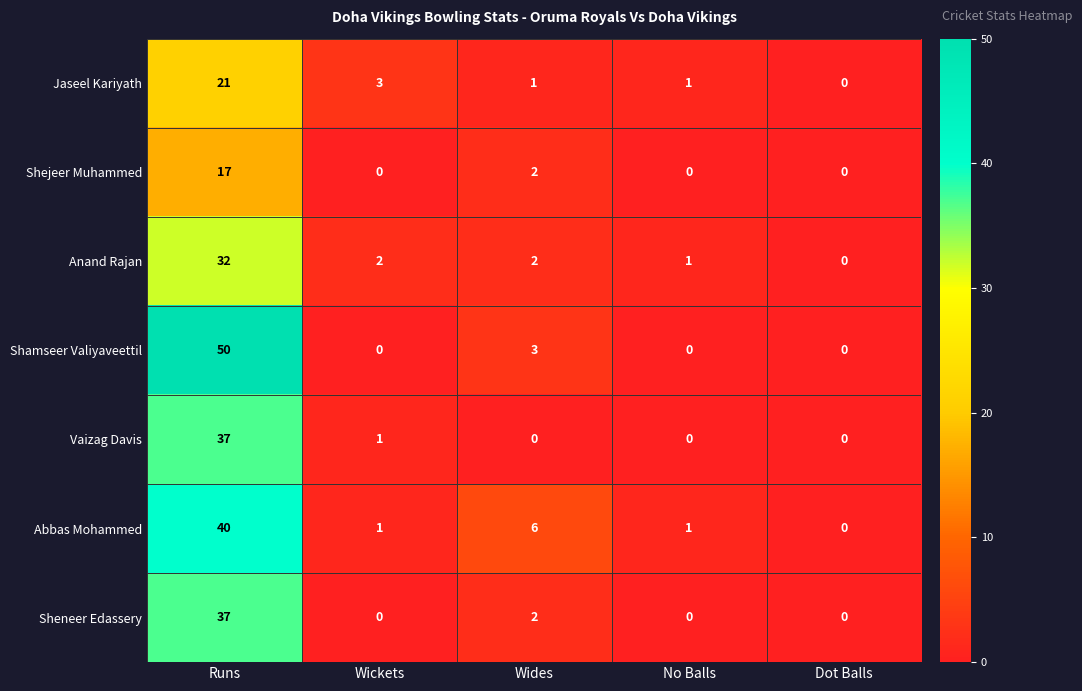

Which series changed the most between Runs and Wides?

Shamseer Valiyaveettil